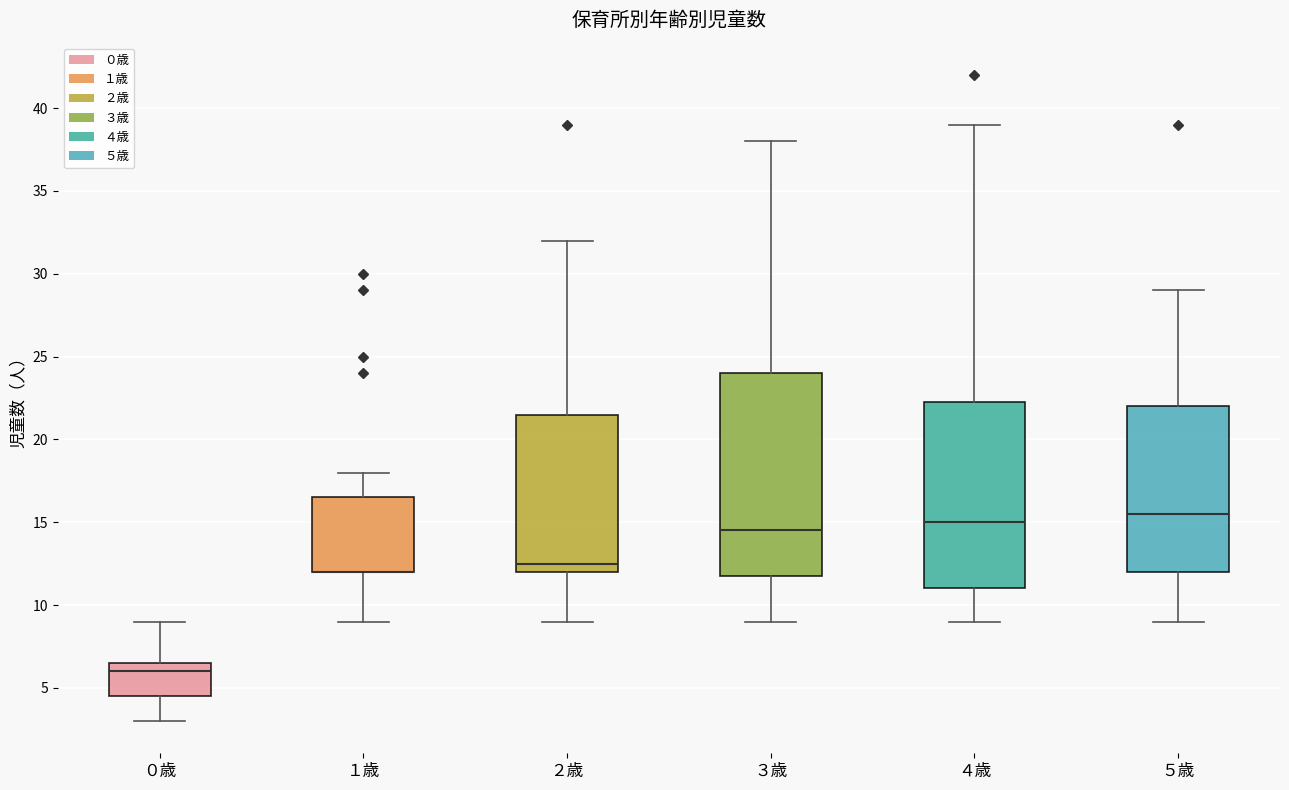

Where is the upper edge of the box for ３歳 on the y-axis? The values are not printed on the chart, so give them approximately, as read against the axis.

24.0